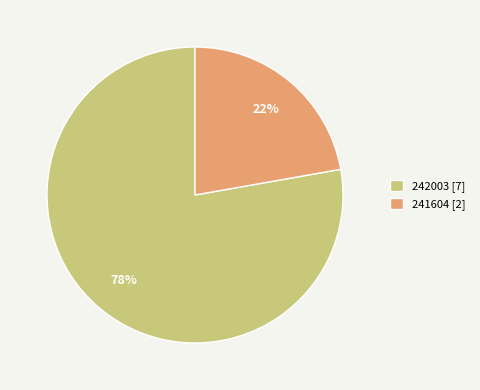

To the nearest percent, what is the combined percentage of 241604 and 242003?

100%